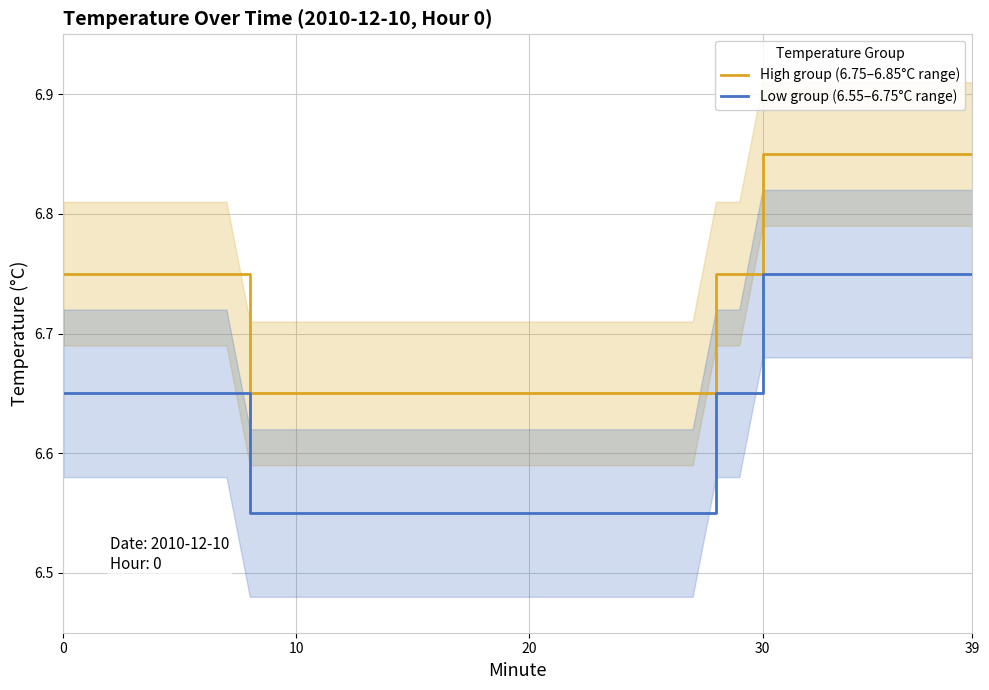

Which label corresponds to the smallest value in the chart?

8